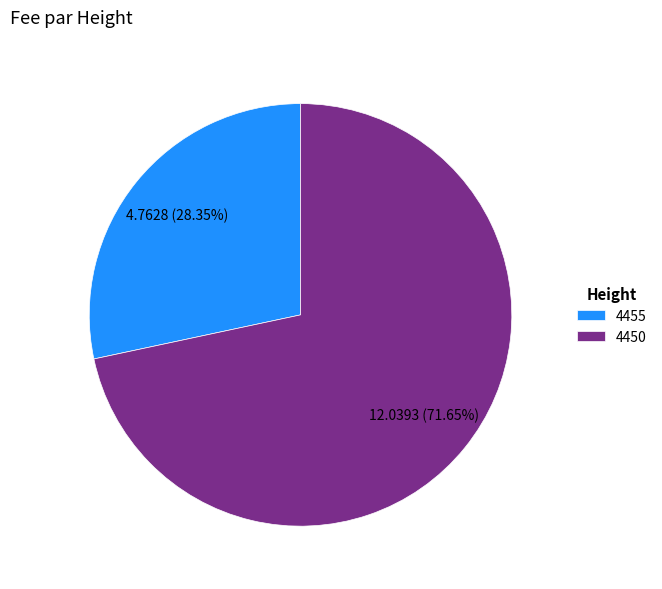

How many segments does this pie chart have?

2